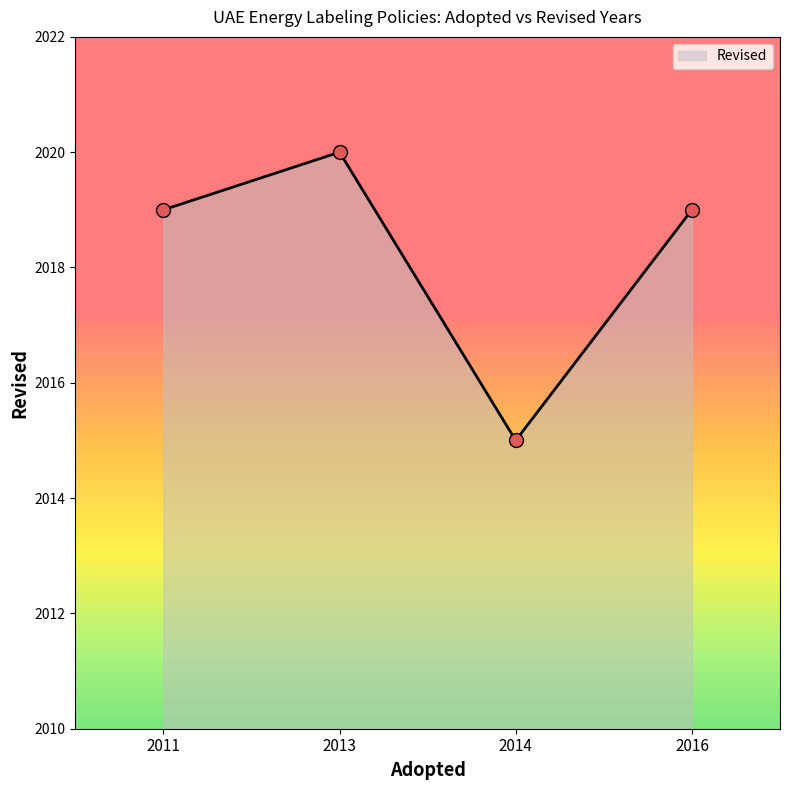

What is the change in value from 2014 to 2016?

+4